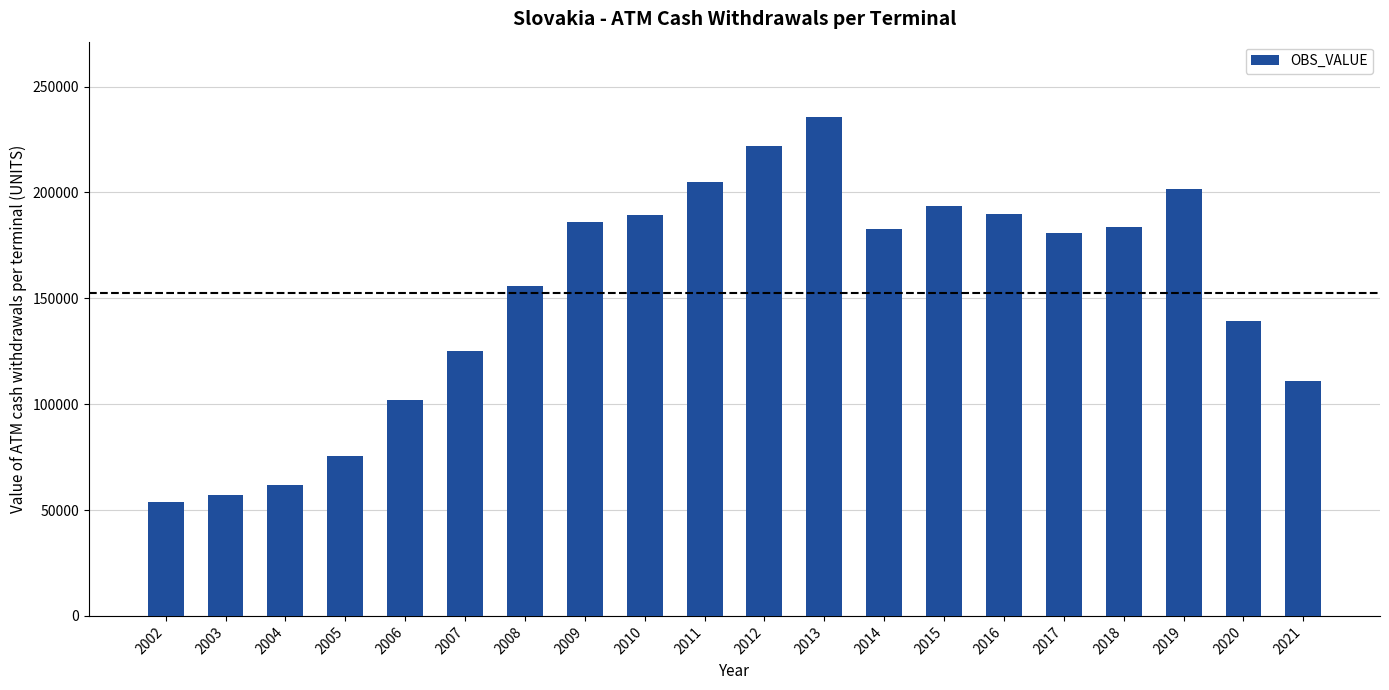

What is the difference between the maximum and second lowest values?

178704.6